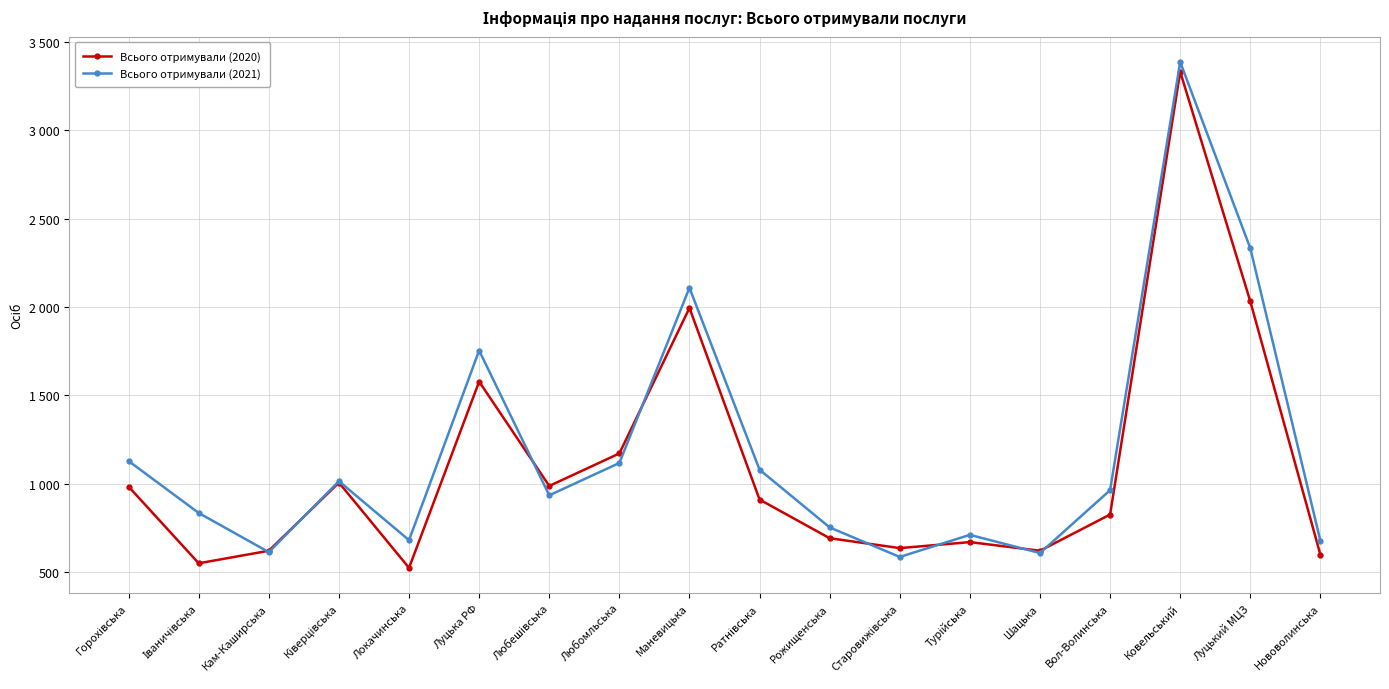

True or false: Всього отримували (2020) and Всього отримували (2021) intersect in this chart.

True